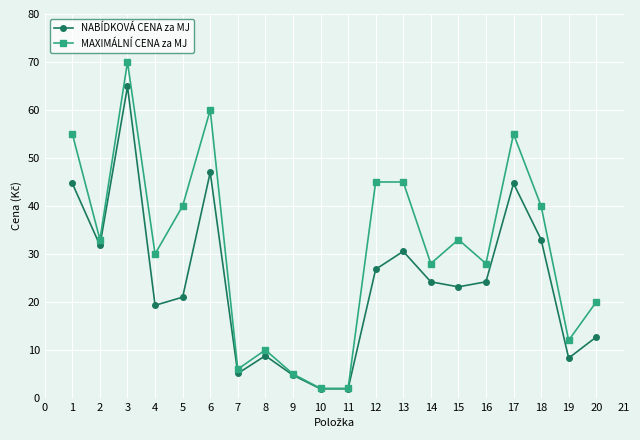

Is the value of MAXIMÁLNÍ CENA za MJ at 5 greater than the value of NABÍDKOVÁ CENA za MJ at 6?

No